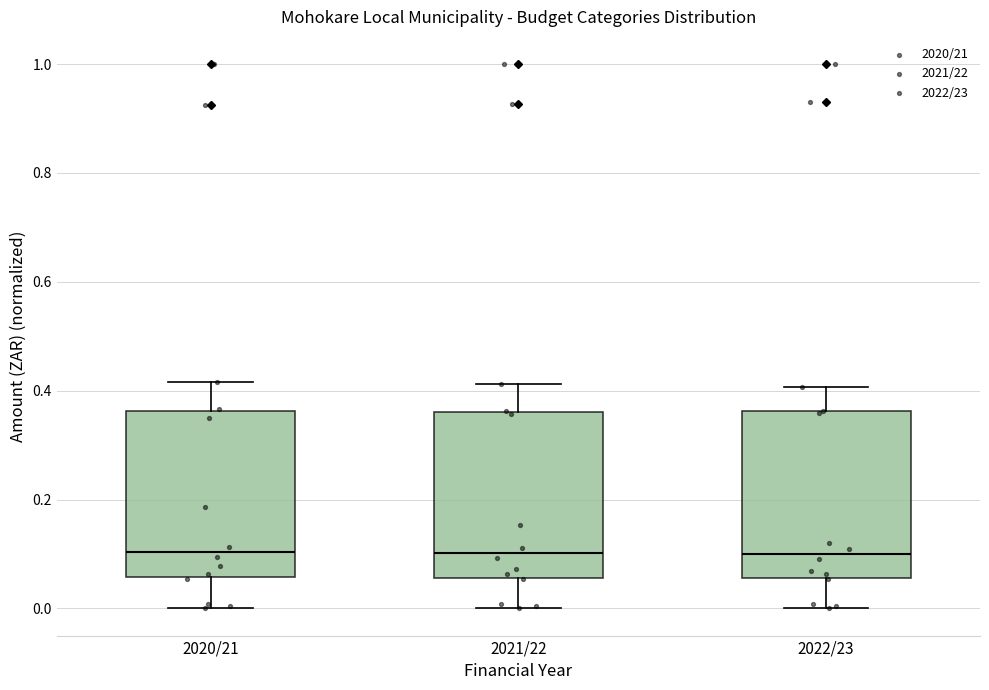

Where is the lower edge of the box for 2020/21 on the y-axis? The values are not printed on the chart, so give them approximately, as read against the axis.

0.06